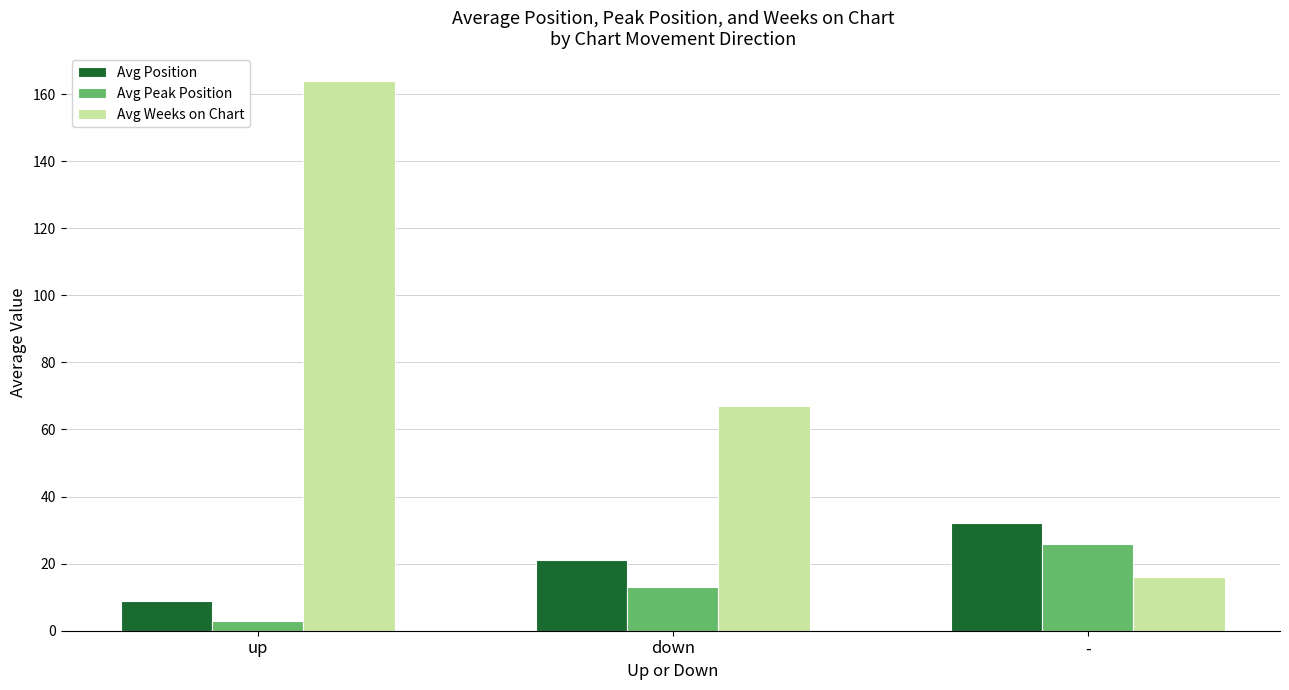

True or false: Avg Weeks on Chart has a value of 67 at down.

True